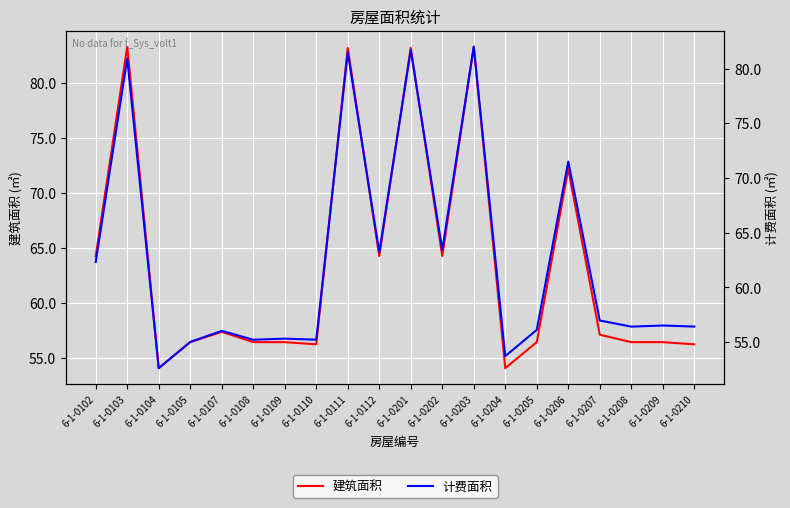

List the series in order of their overall mean, highest first.

建筑面积, 计费面积